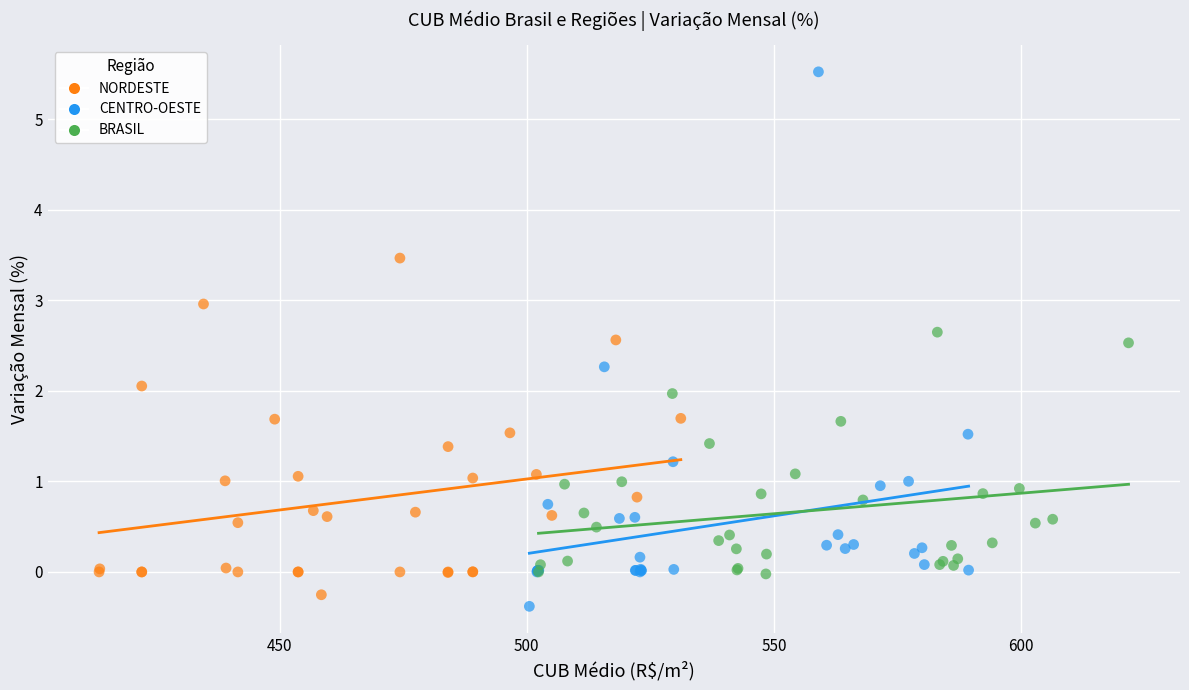

Which series reaches the maximum Y coordinate?

CENTRO-OESTE